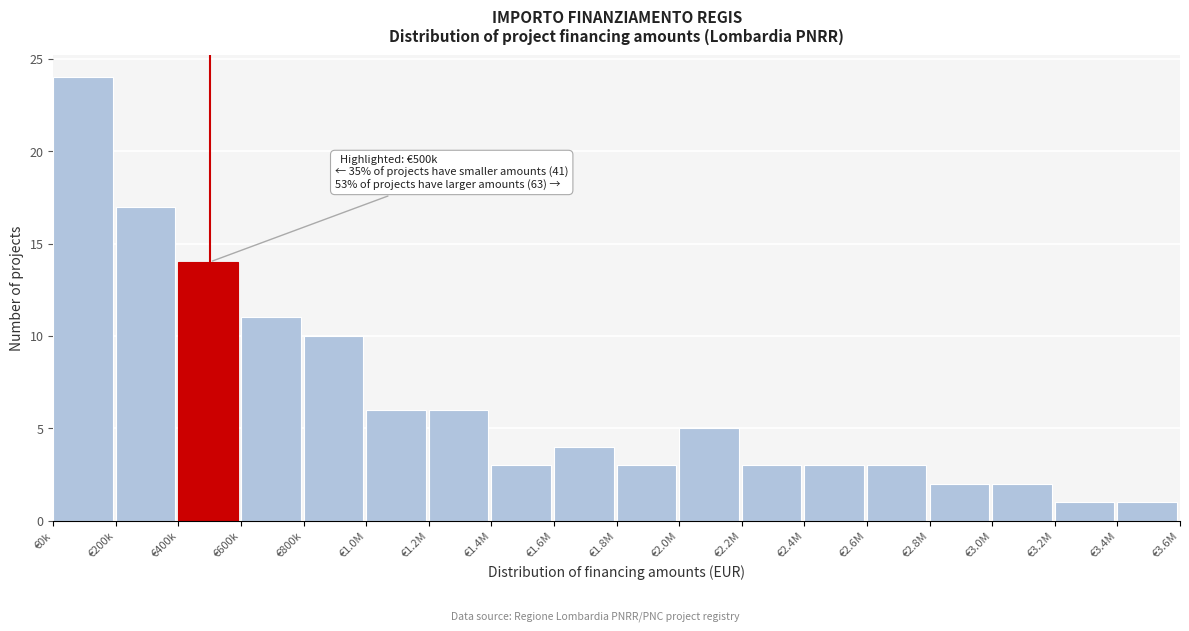

Reading right to left, list all the values displayed in this chart.

1	1	2	2	3	3	3	5	3	4	3	6	6	10	11	14	17	24